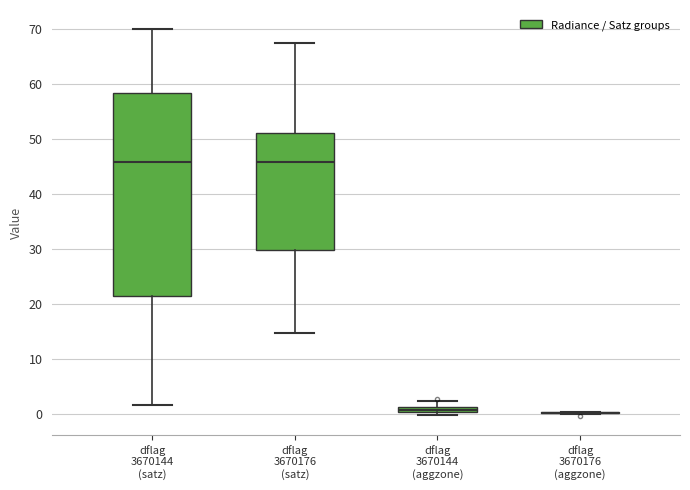

Where is the upper edge of the box for dflag 3670144 (aggzone) on the y-axis? The values are not printed on the chart, so give them approximately, as read against the axis.

1